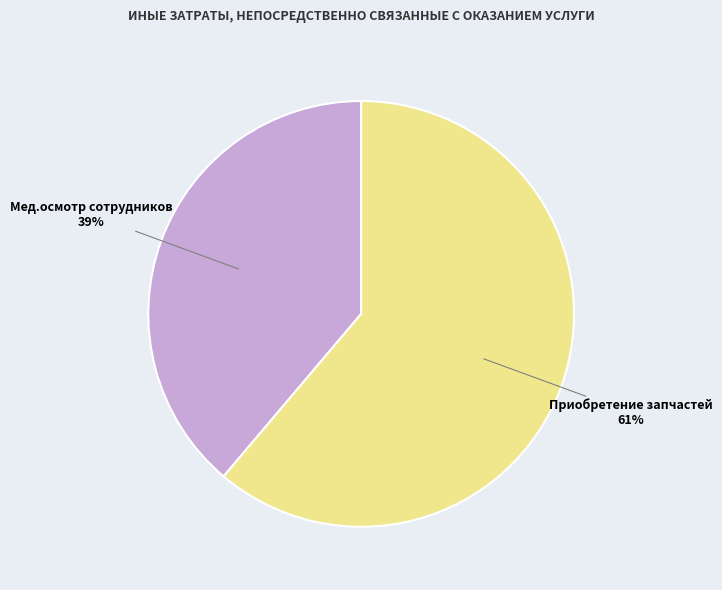

Is the sum of Мед.осмотр сотрудников and Приобретение запчастей greater than half?

Yes